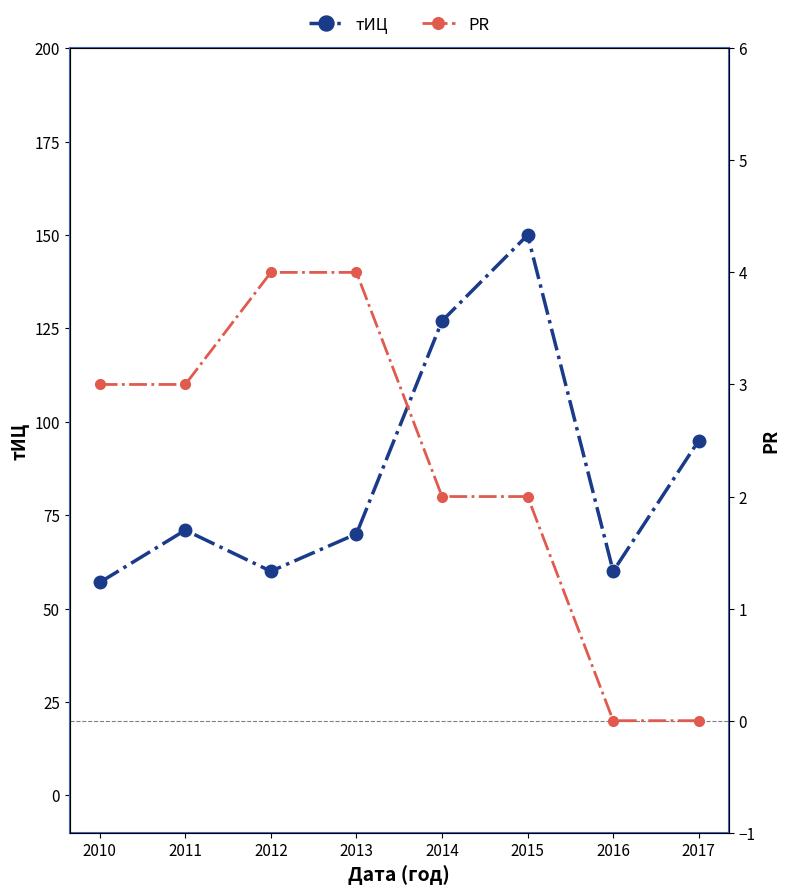

What is the total value across all series at 2010?

60